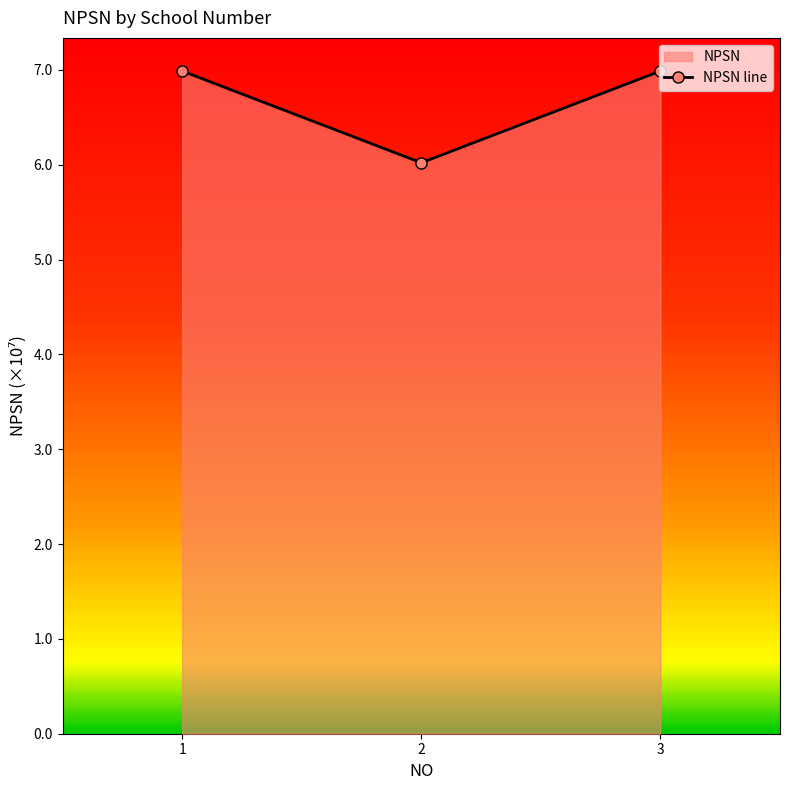

What is the ratio of the value at 2 to the value at 3?

0.9